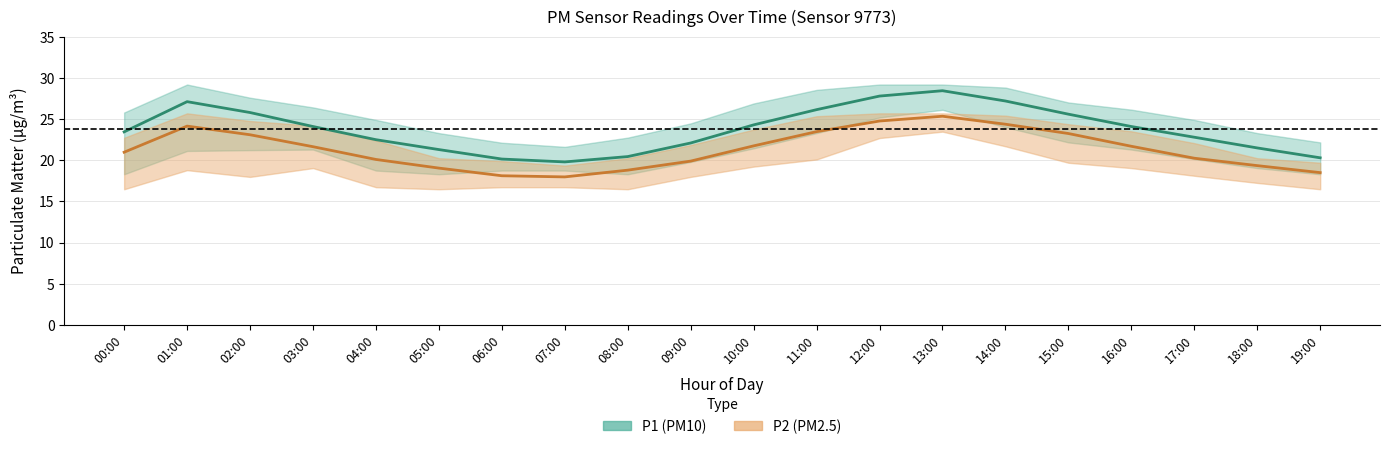

True or false: P2 (PM2.5) and P1 (PM10) intersect in this chart.

False